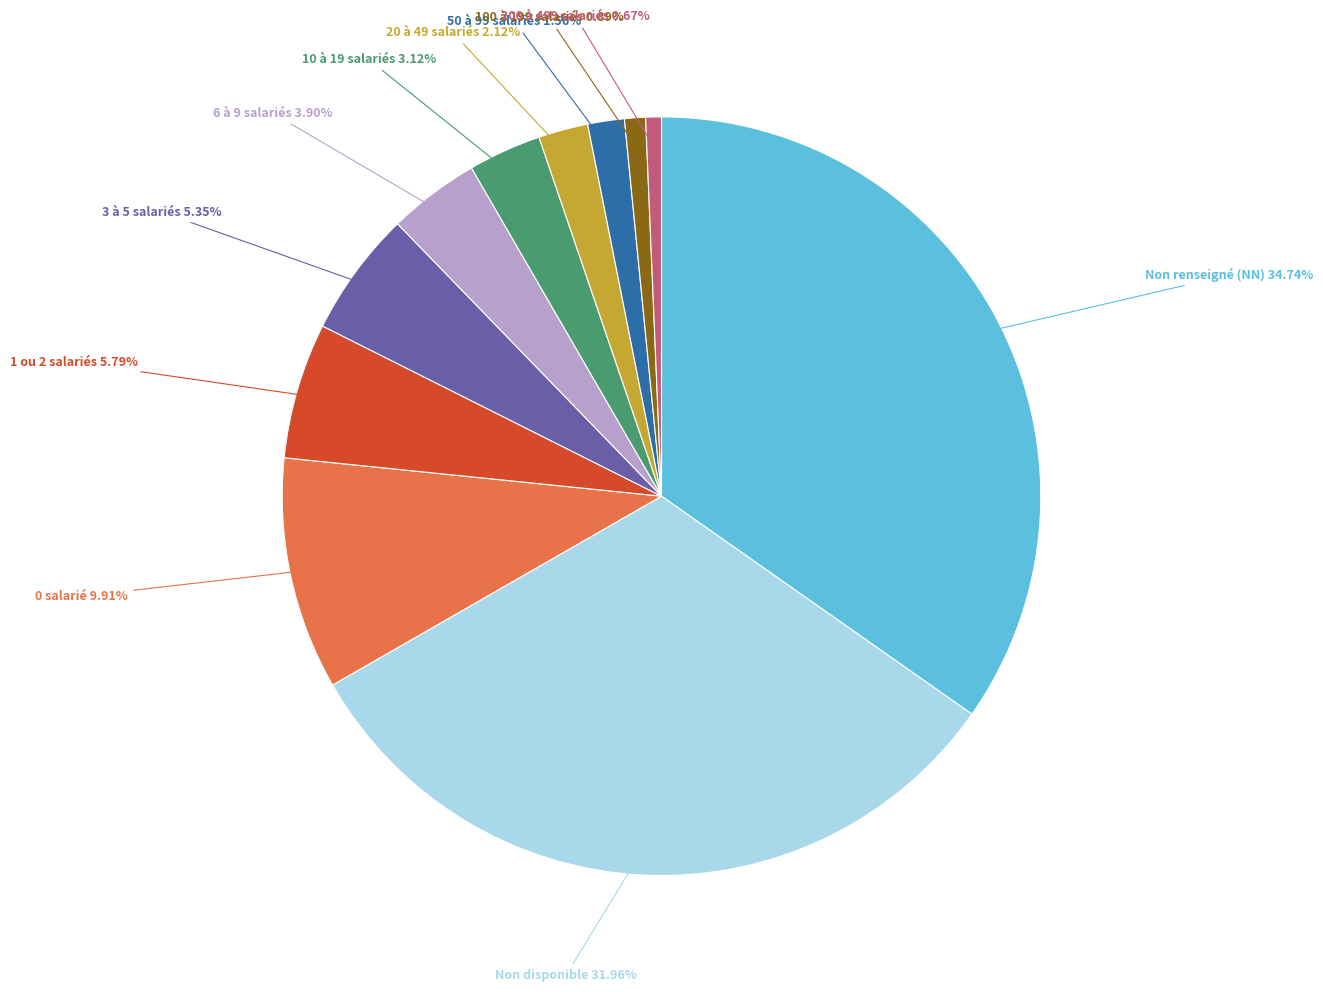

How many segments does this pie chart have?

11